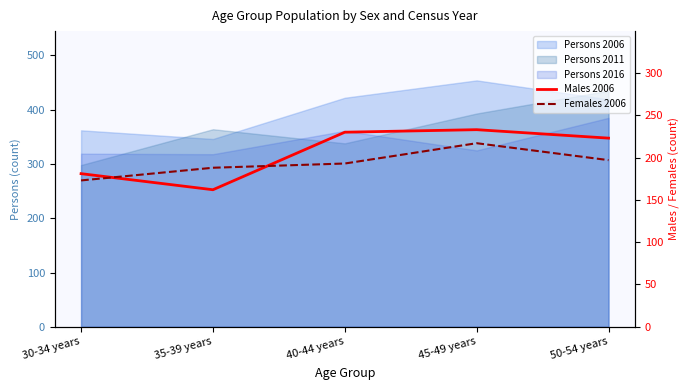

The value of Females 2006 at 35-39 years is 188. True or false?

True